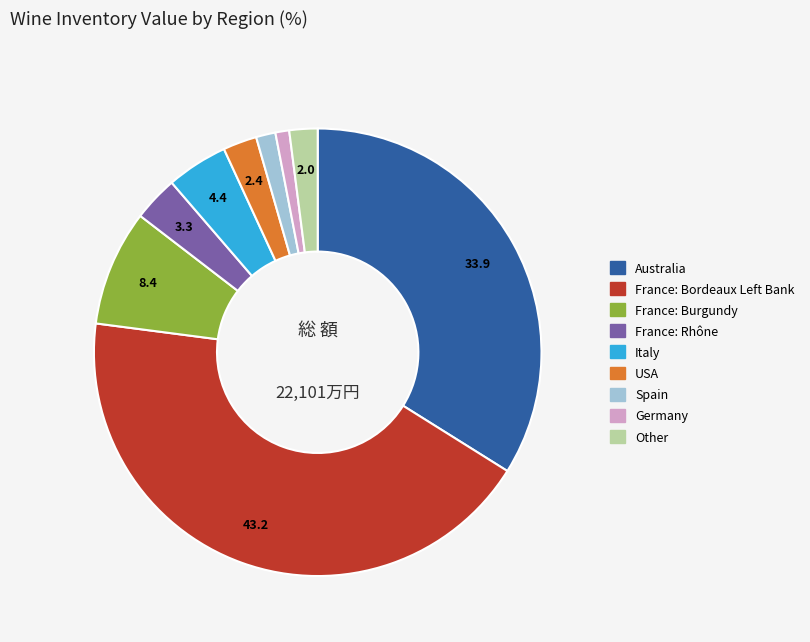

Does any single category account for the majority?

No